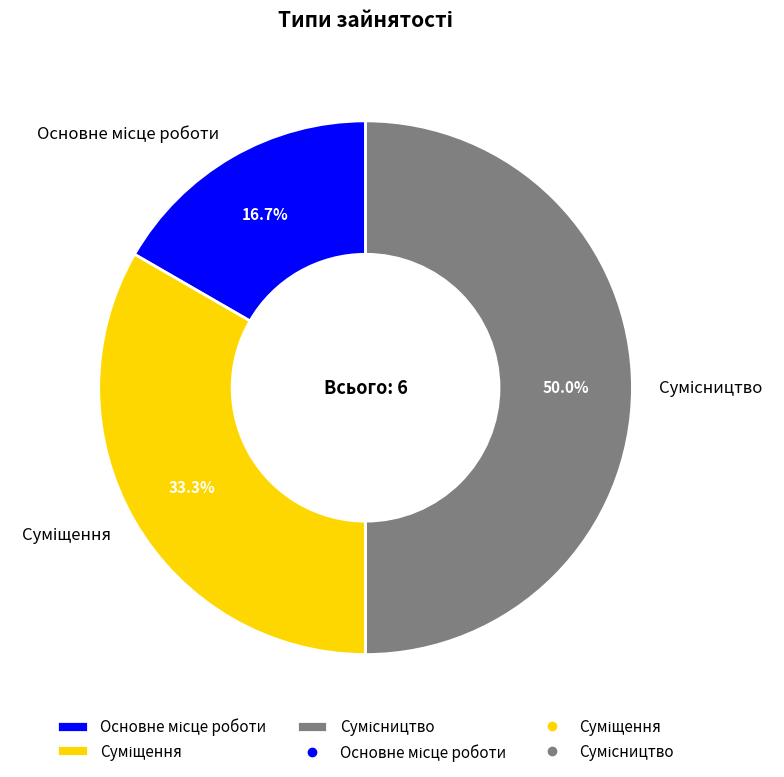

To the nearest percent, what portion does Основне місце роботи represent?

17%